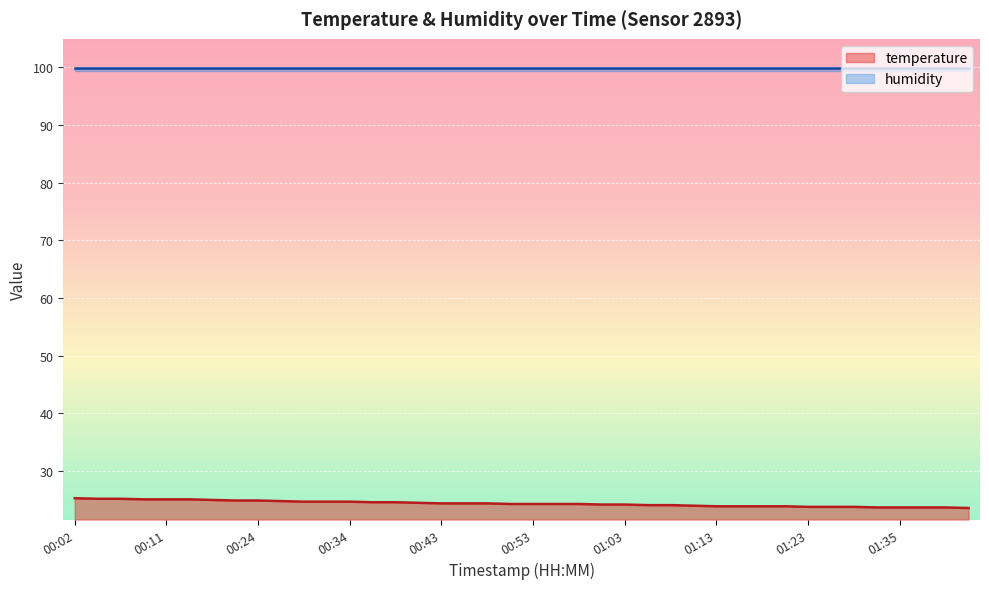

Approximately how many times larger is the value at 00:53 compared to 01:33?

1.0